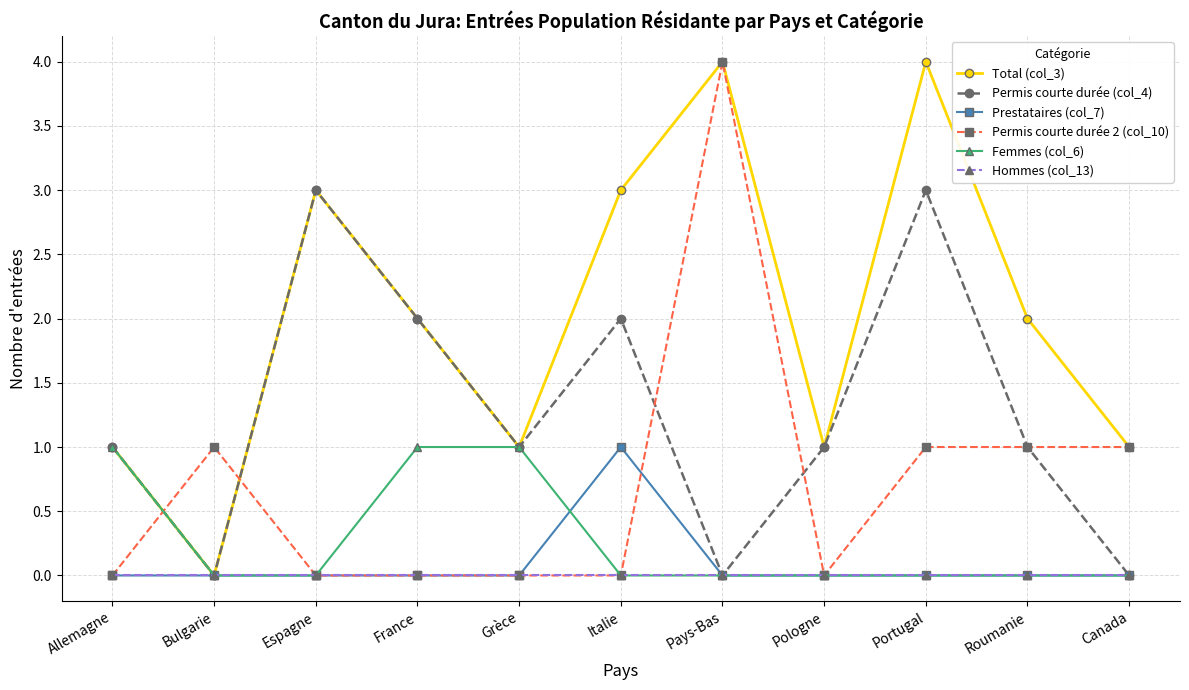

True or false: Permis courte durée (col_4) has a value of 1 at France.

False